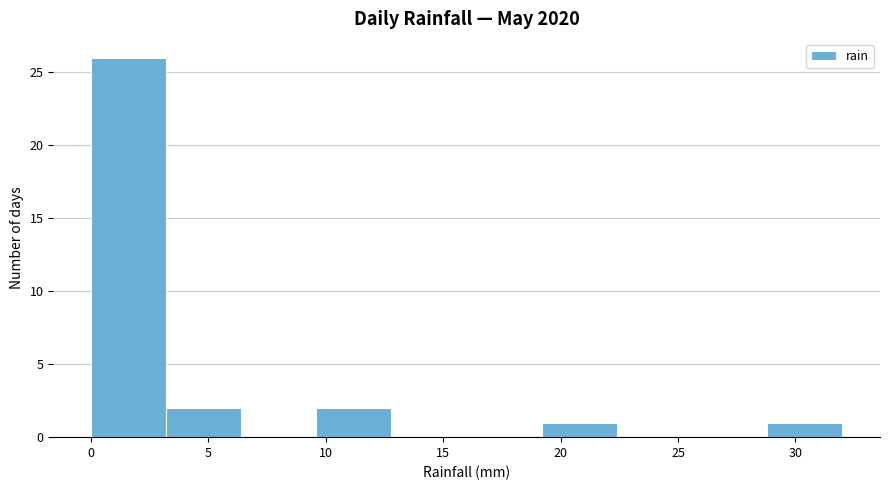

Which range on the x-axis has the tallest bar?

0.0 to 3.2